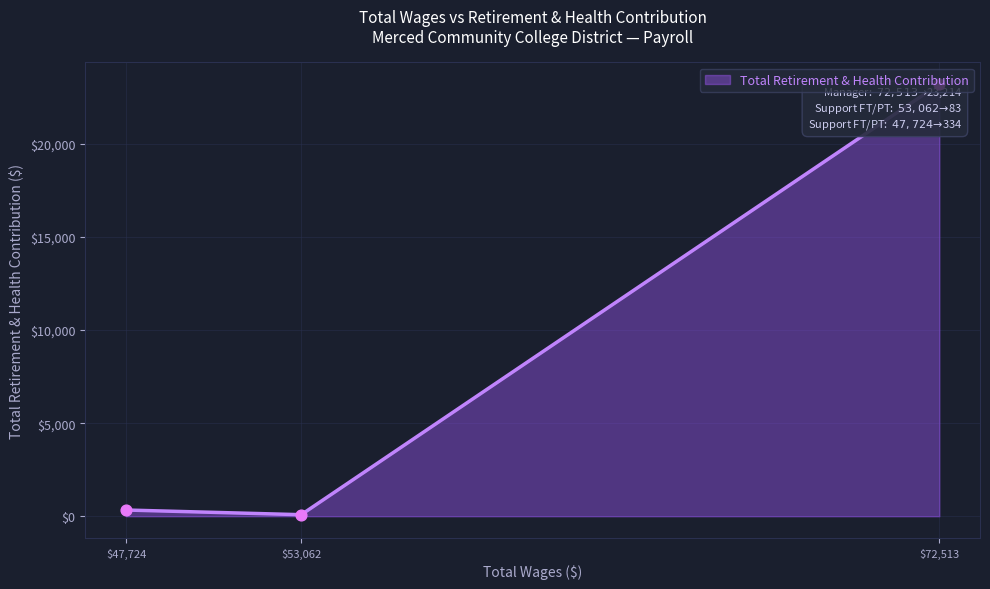

What is the ratio of the value at 47724.0 to the value at 53062.0?

4.0